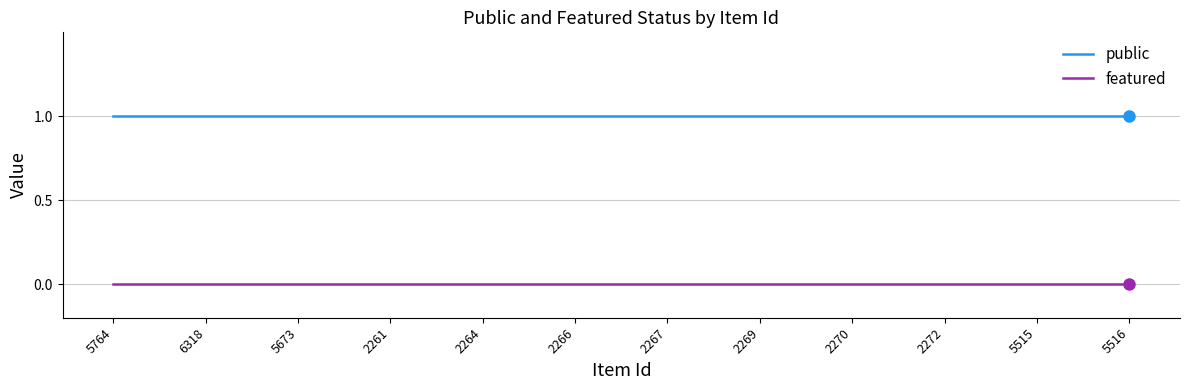

Is this an area chart (filled region under the line)?

No